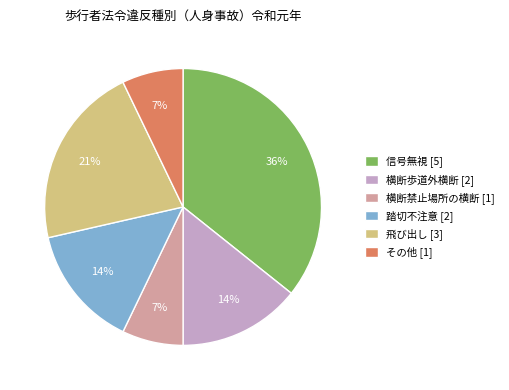

To the nearest percent, what is the average slice percentage?

17%